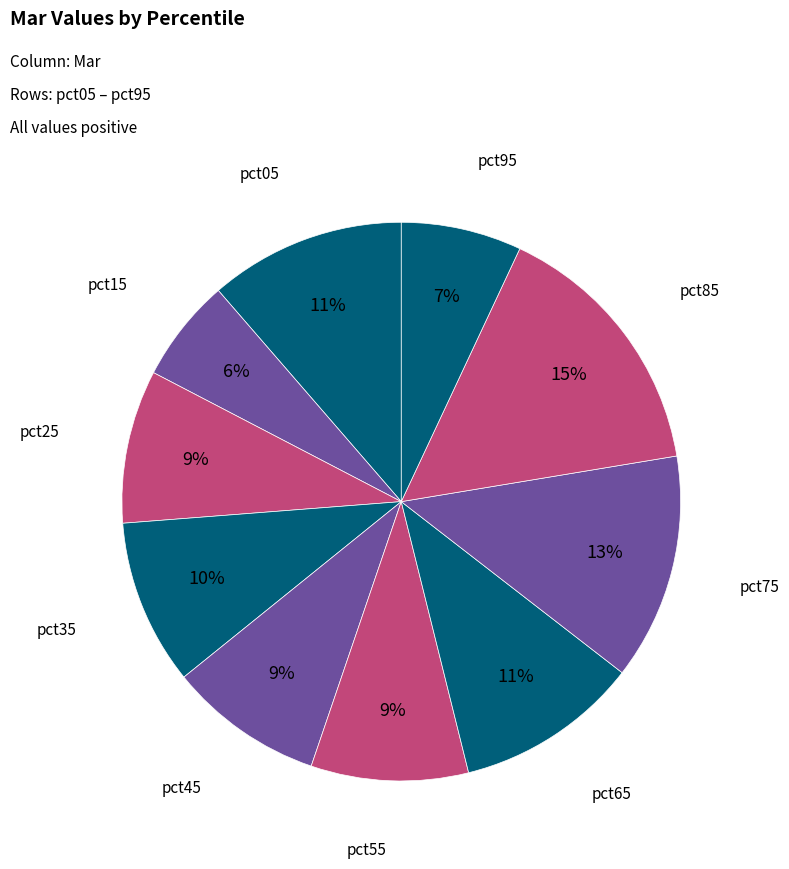

To the nearest percent, what portion does pct35 represent?

10%